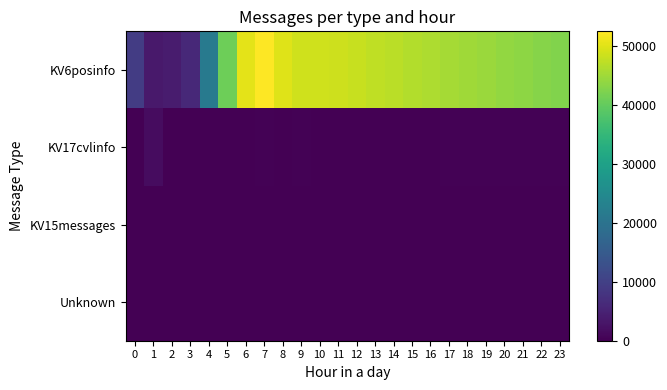

Which series has the largest total across all categories?

KV6posinfo